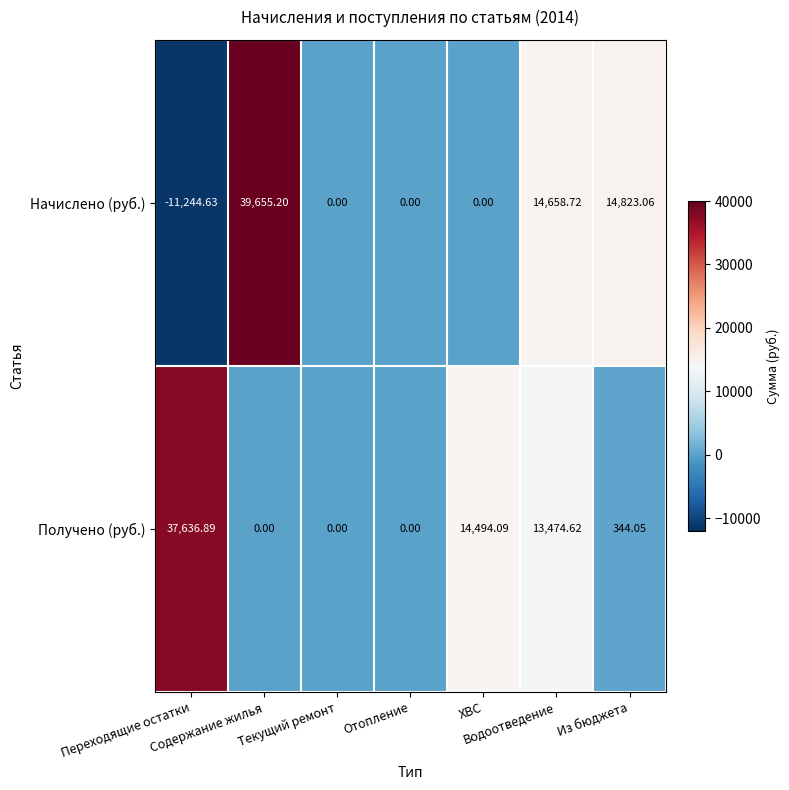

List the series in order of their overall mean, highest first.

Получено (руб.), Начислено (руб.)